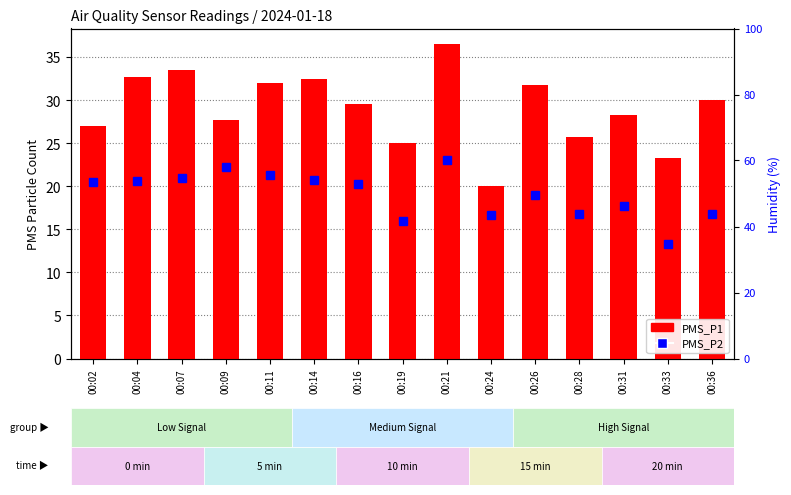

How many categories are shown in the chart?

15